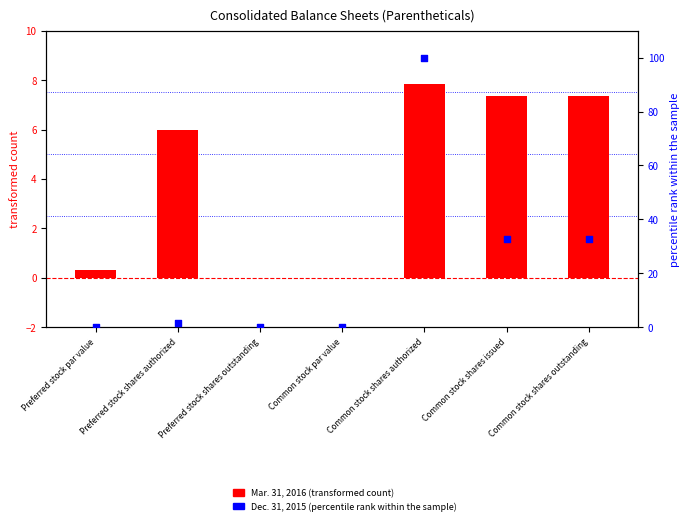

Which series reaches the minimum Y coordinate?

Mar. 31, 2016